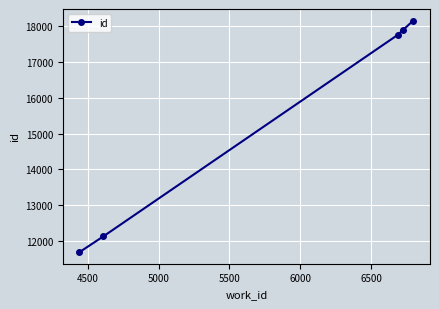

What is the difference between the maximum and minimum values?

6452